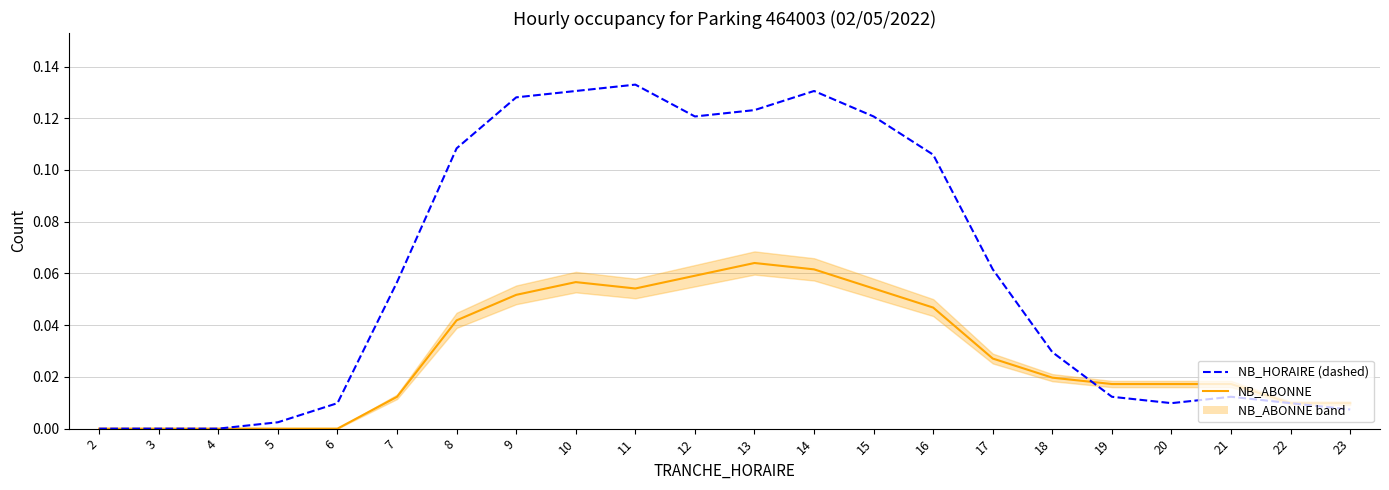

Between which two adjacent categories do NB_HORAIRE and NB_ABONNE first intersect?

18 and 19